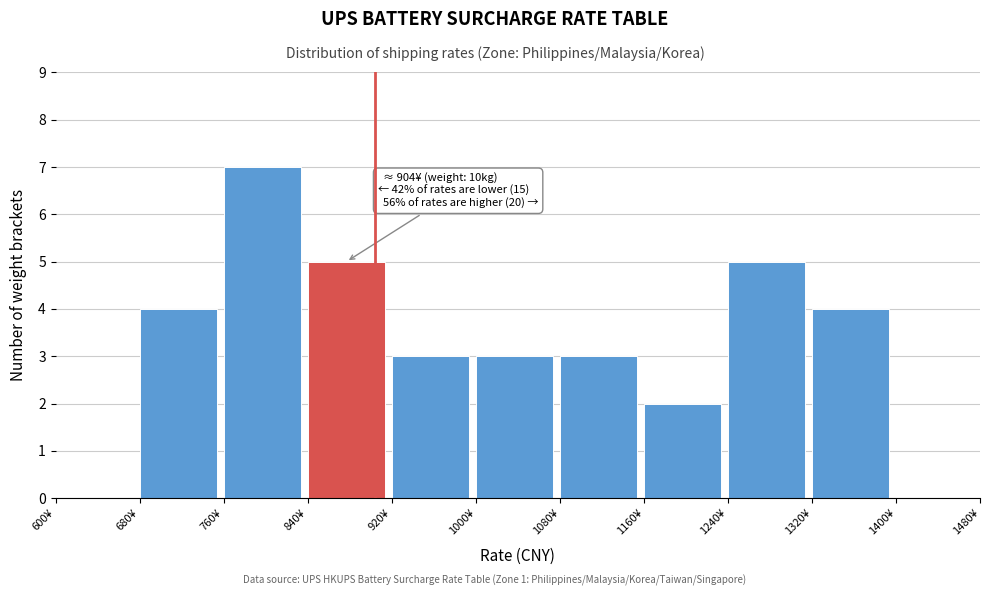

Which range on the x-axis has the tallest bar?

760 to 840